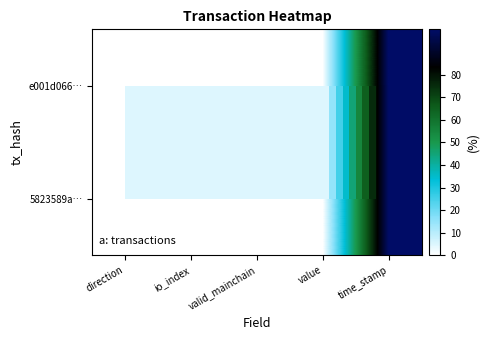

List the series in order of their peak value, lowest first.

5823589a…, e001d066…